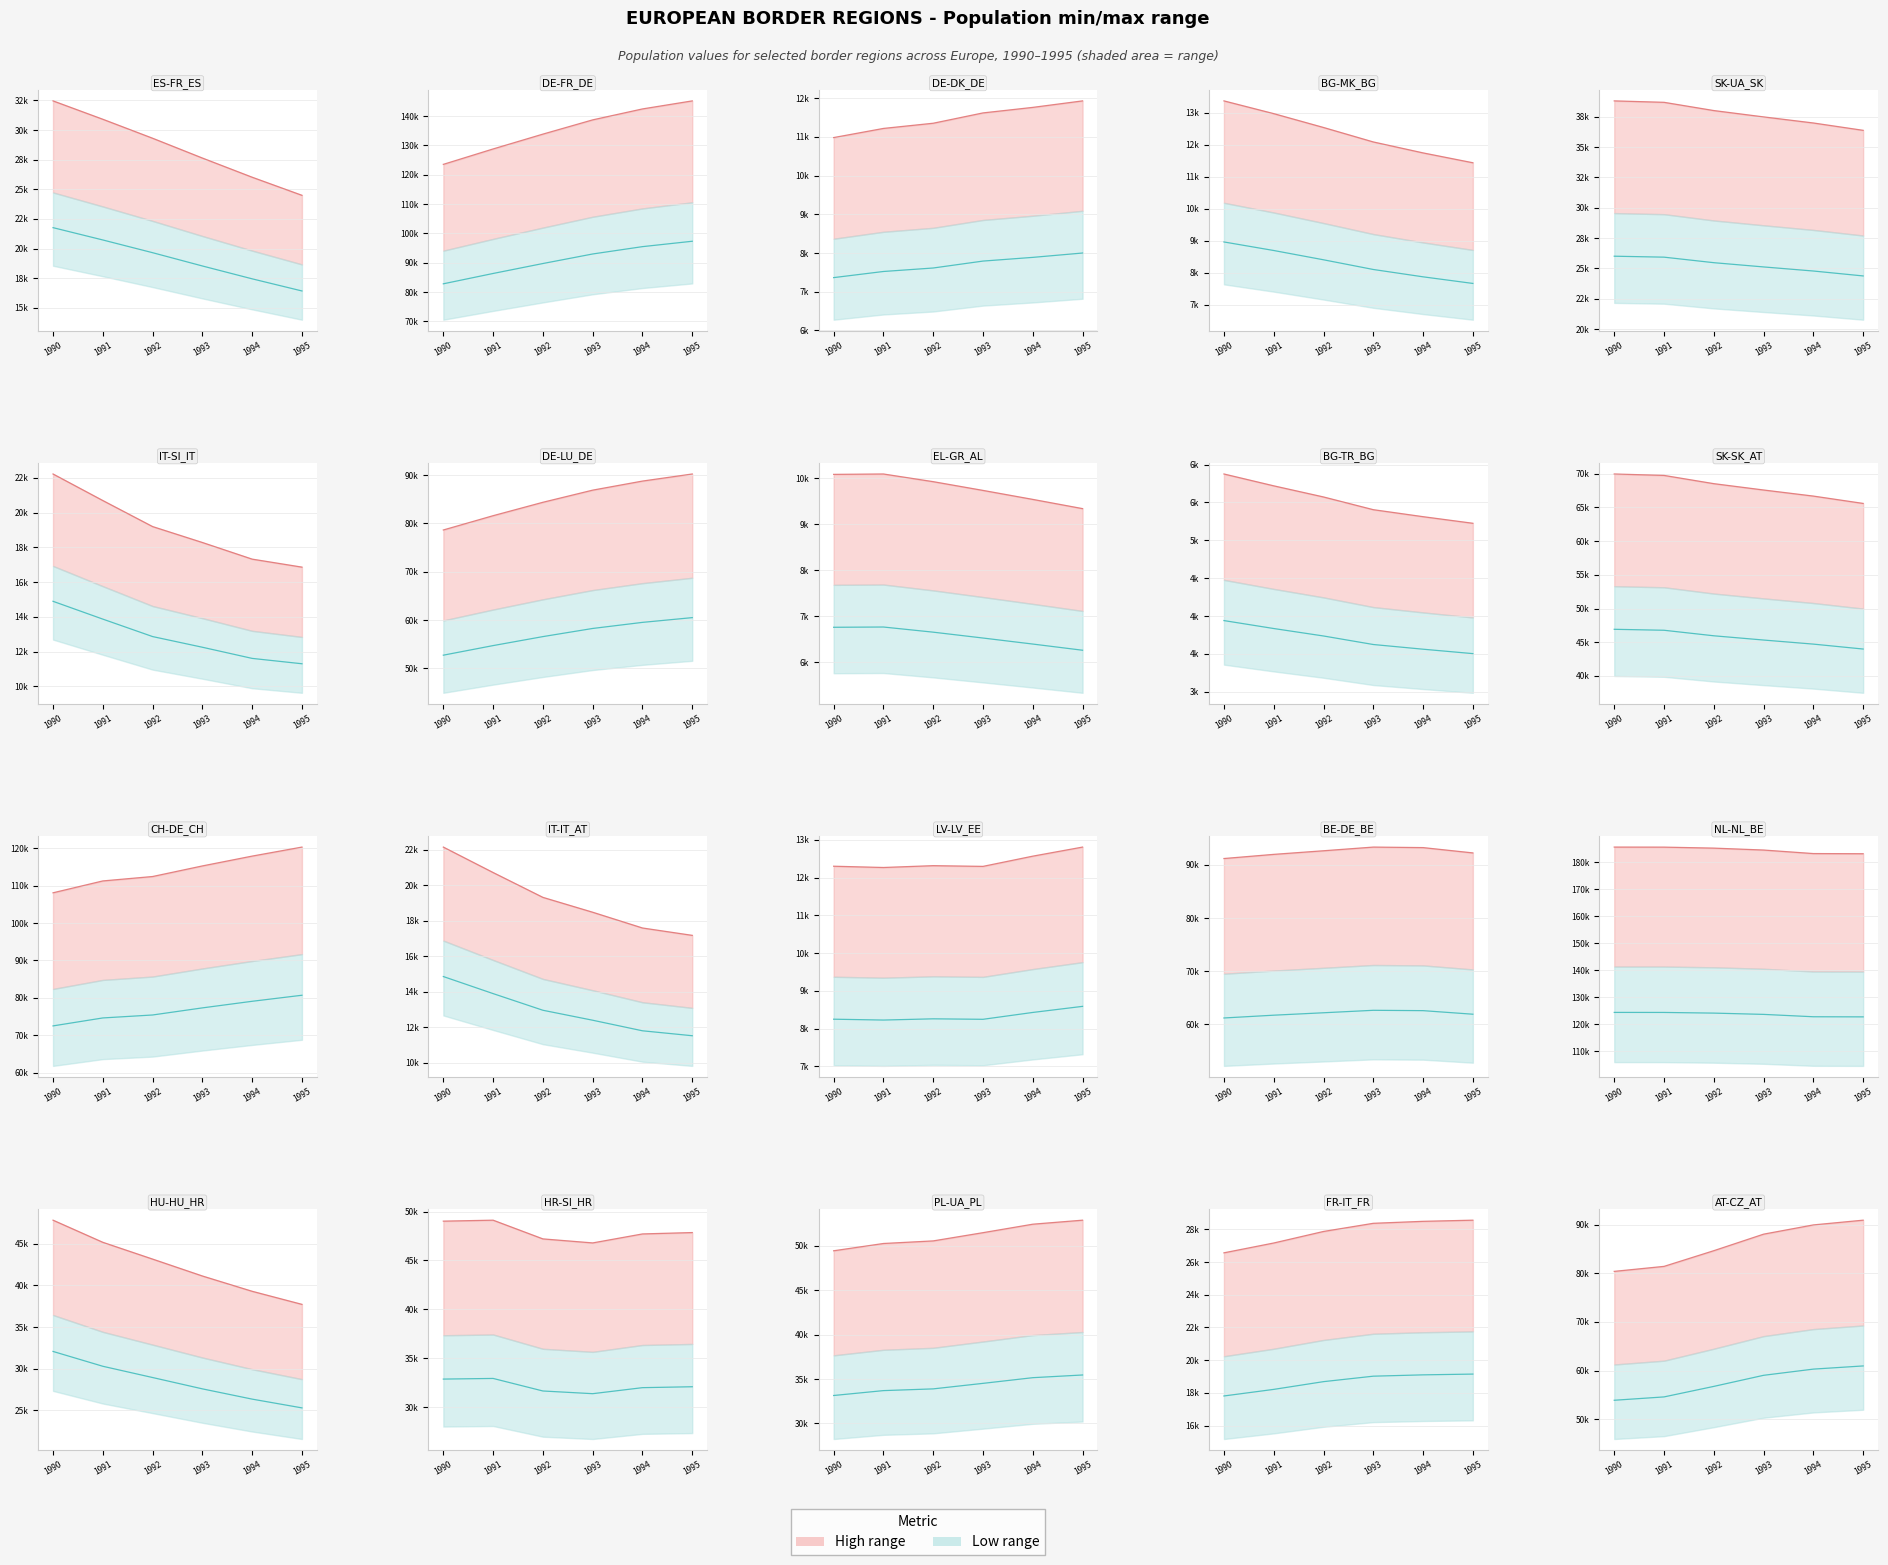

Reading left to right, what are all the values shown in this chart?

High: 80378.6	81404.4	84628.9	88025.7	89926.2	90898.5
Low: 53891.9	54579.7	56741.7	59019.1	60293.4	60945.3